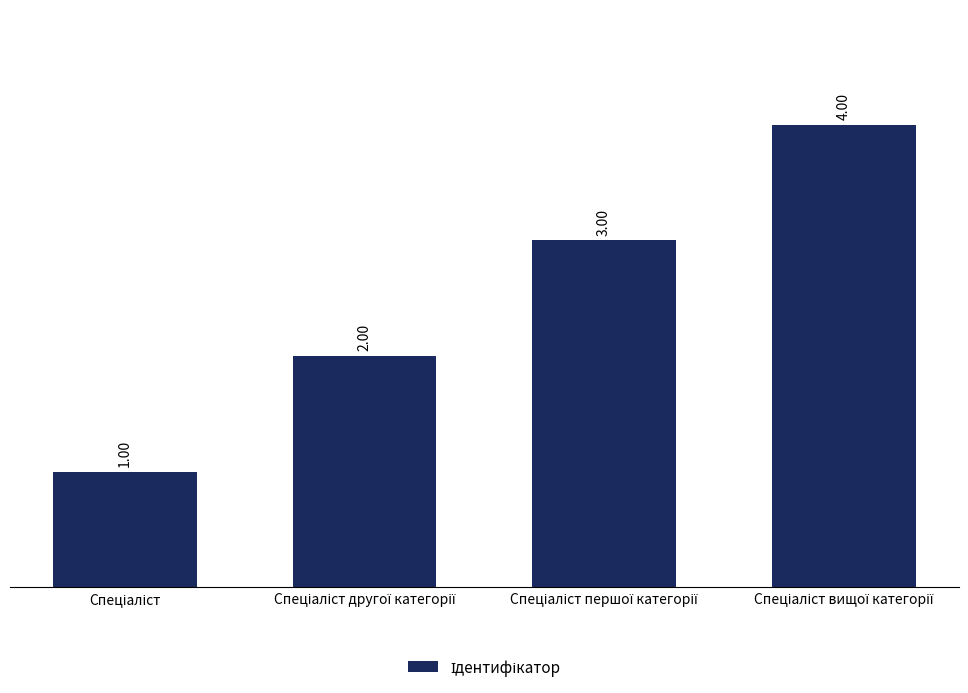

Reading right to left, list all the values displayed in this chart.

4	3	2	1